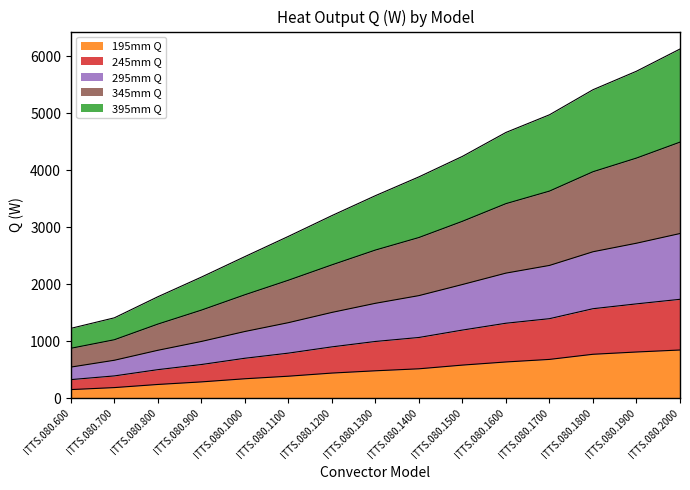

The value of 345mm Q at ITTS.080.1500 is 931. True or false?

False